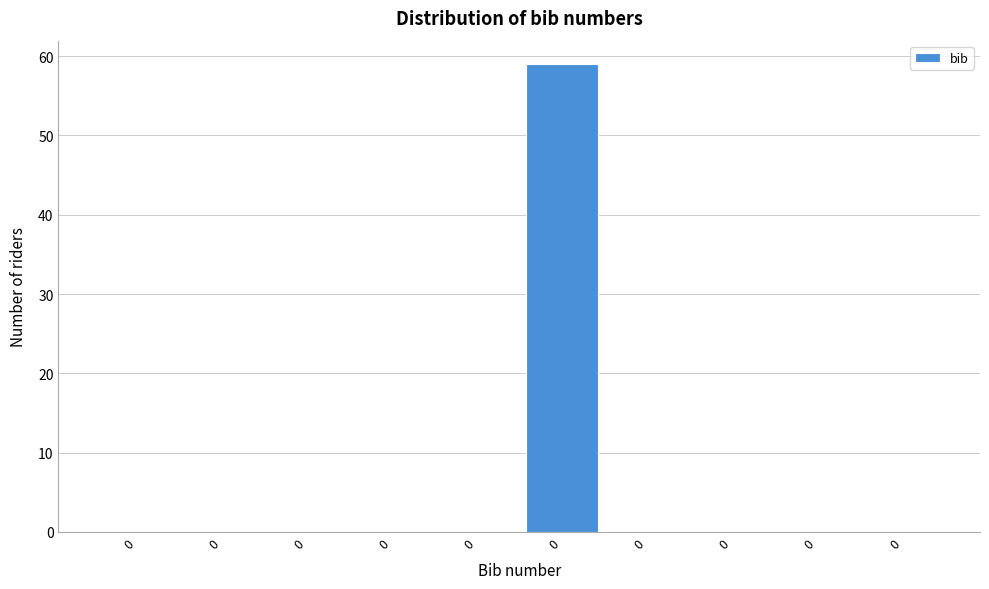

How many distinct data groups are displayed?

1